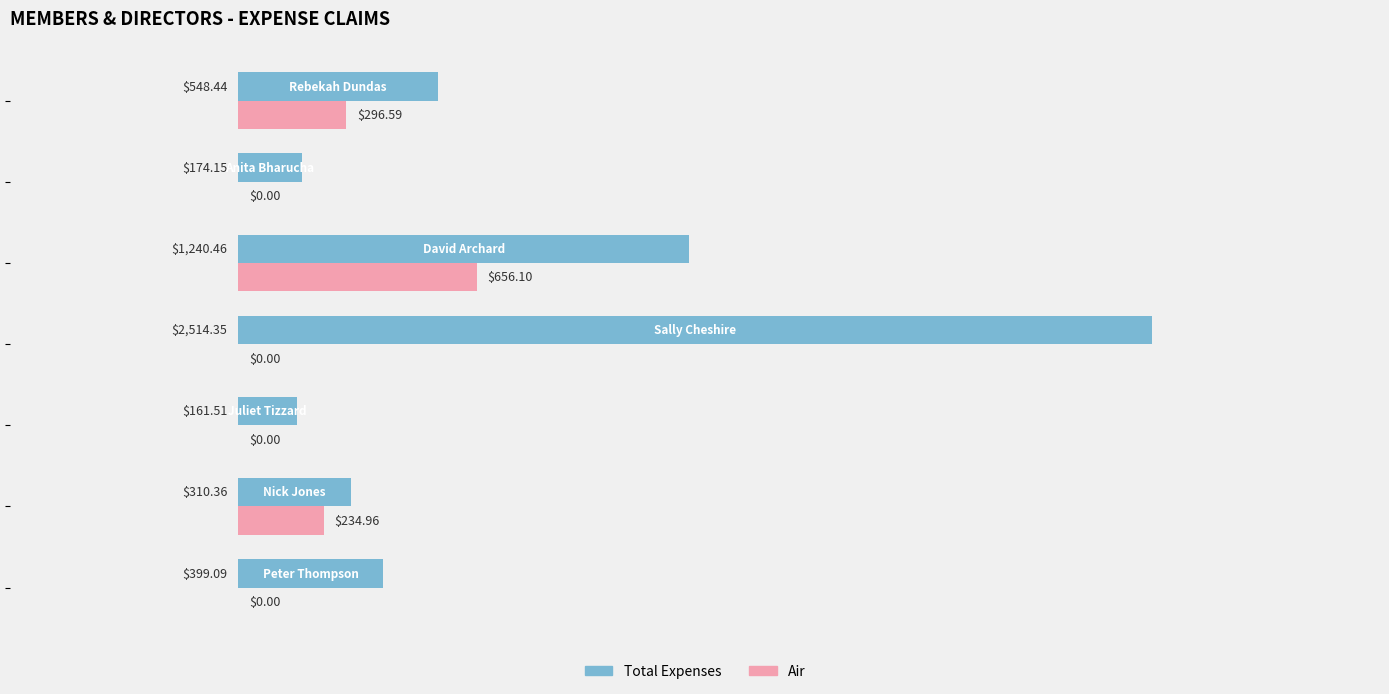

What is the sum of all Air values?

1187.7